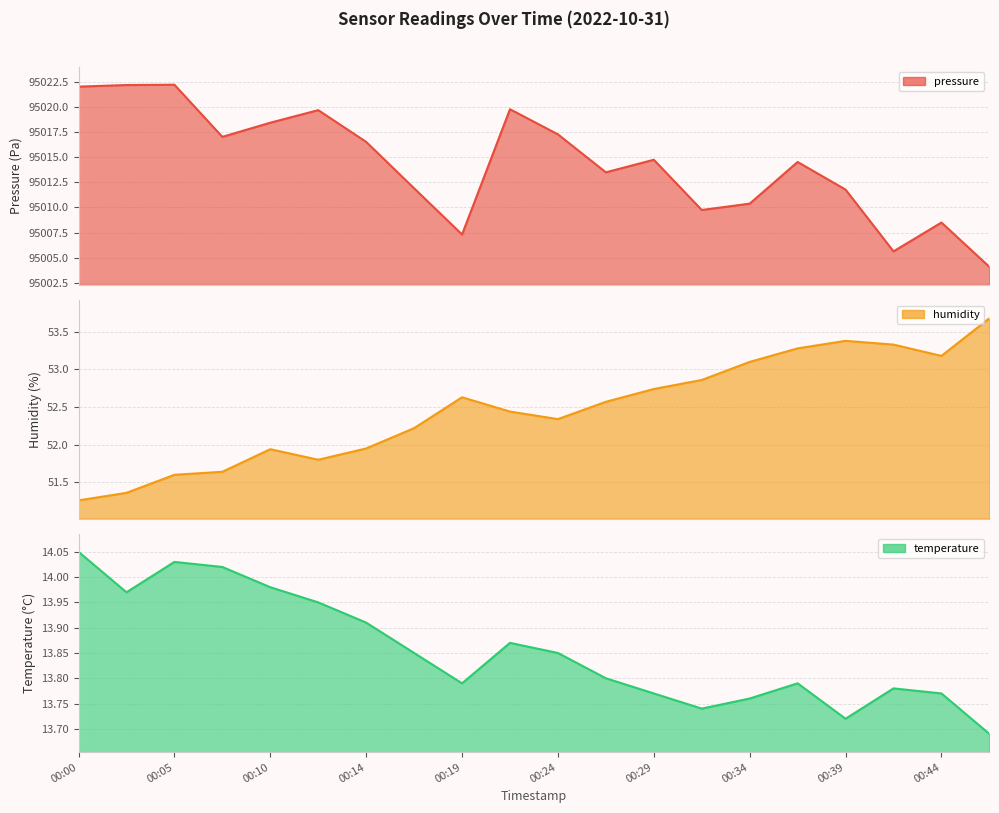

At which category is the sum across all series the highest?

00:05